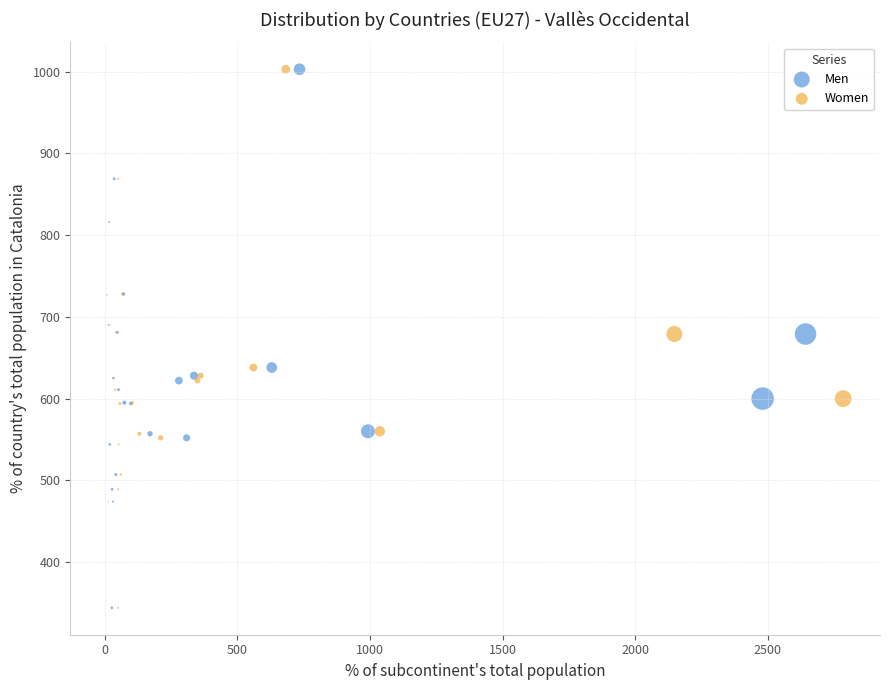

What are all the series names shown in the legend?

Men, Women